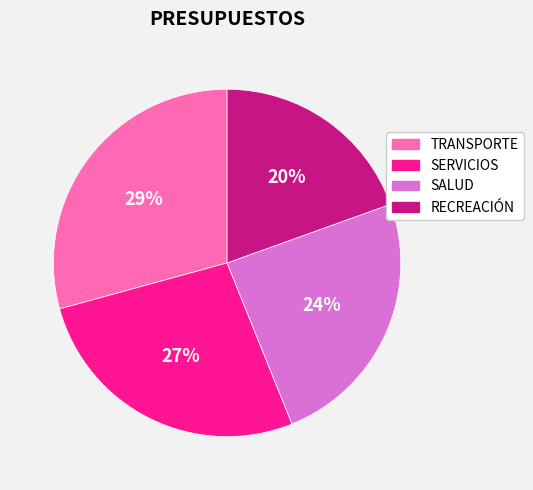

To the nearest percent, what percentage of the pie is TRANSPORTE?

29%